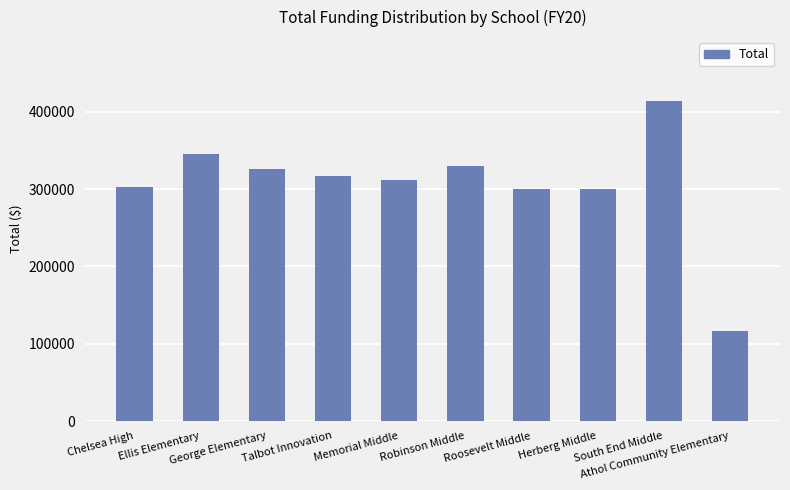

Which category has the lowest value across all series?

Athol Community Elementary